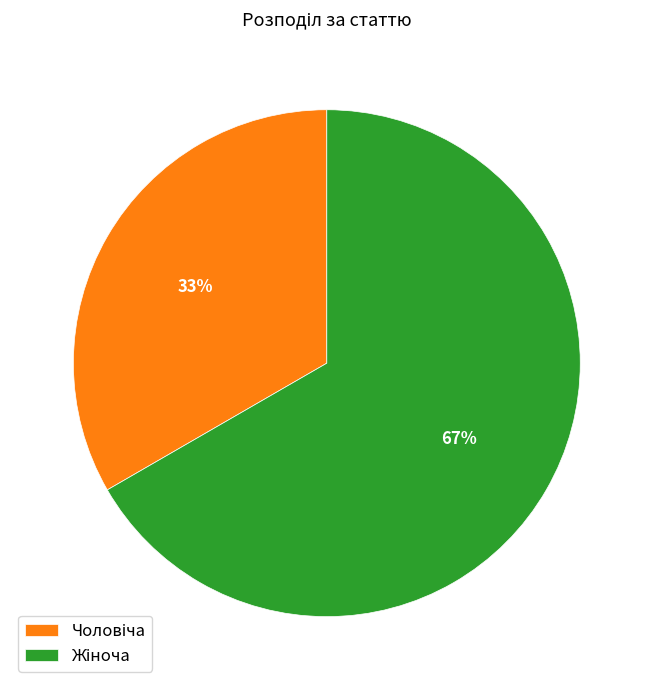

To the nearest percent, what is the average slice percentage?

50%